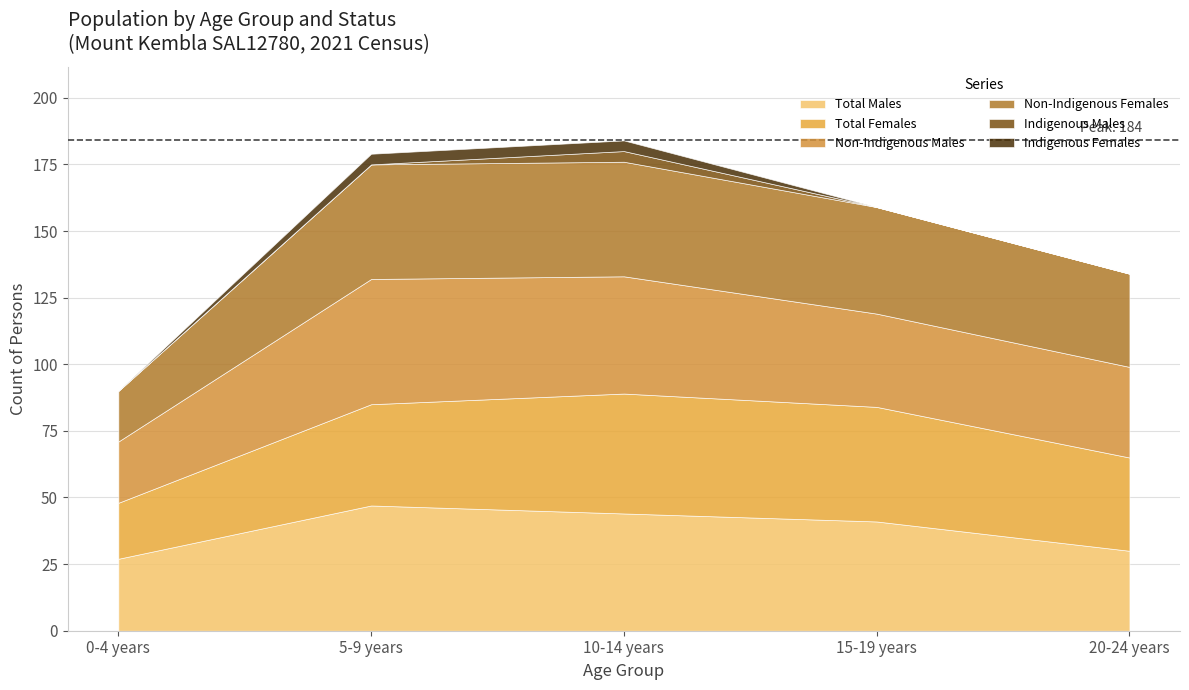

How many times do Total Females and Non-Indigenous Females cross each other?

2